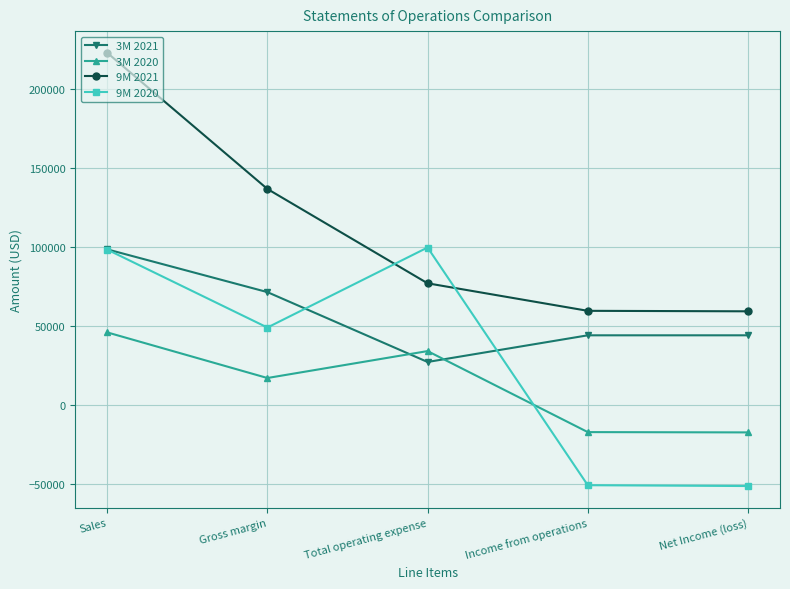

What is the difference between the 3M 2021 values at Net Income (loss) and Gross margin?

27353